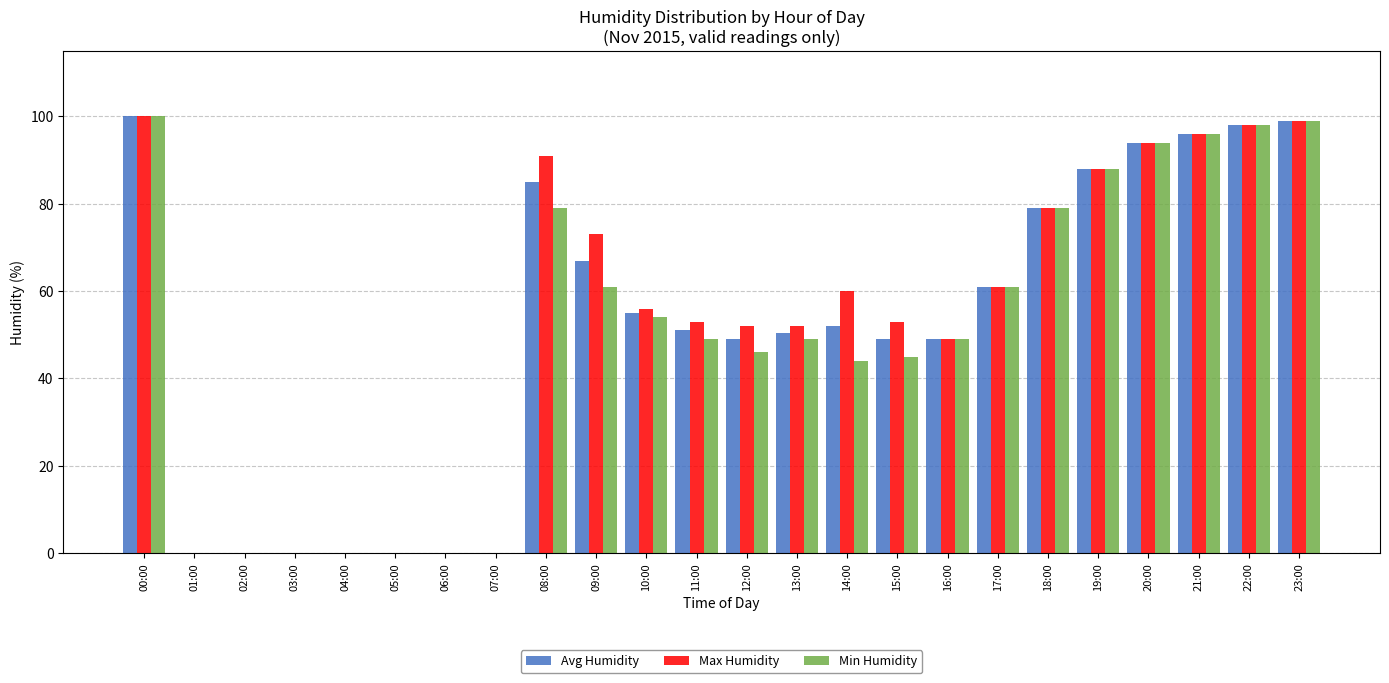

True or false: Min Humidity has a value of 135.2 at 18:00.

False